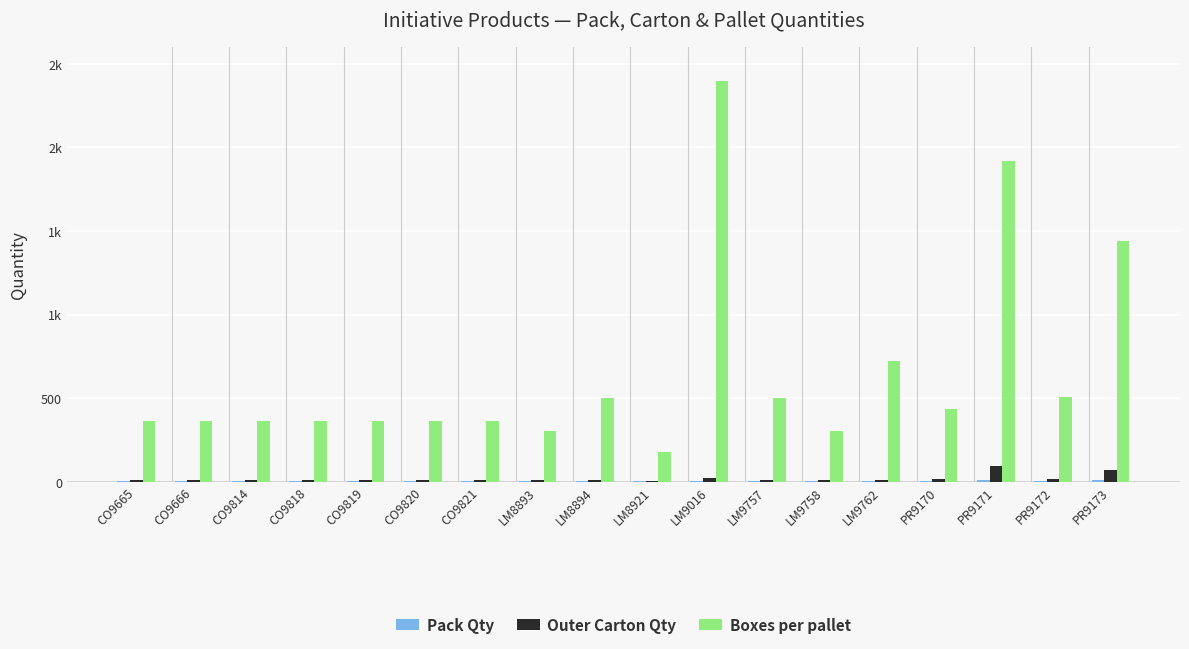

Does the chart contain stacked bars?

No